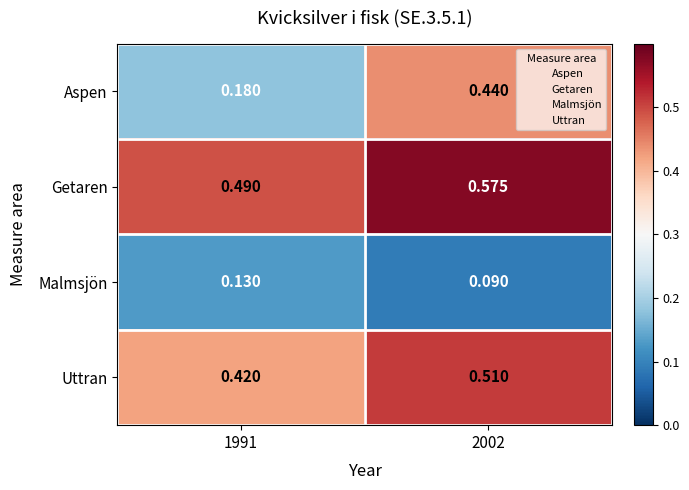

List the series in order of their overall mean, highest first.

Getaren, Uttran, Aspen, Malmsjön